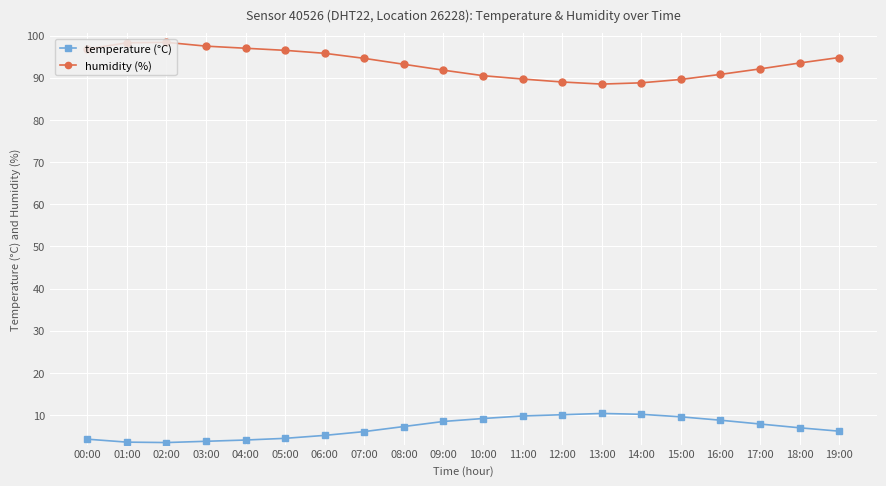

True or false: temperature (°C) has more than 0 points higher than both neighbors.

True